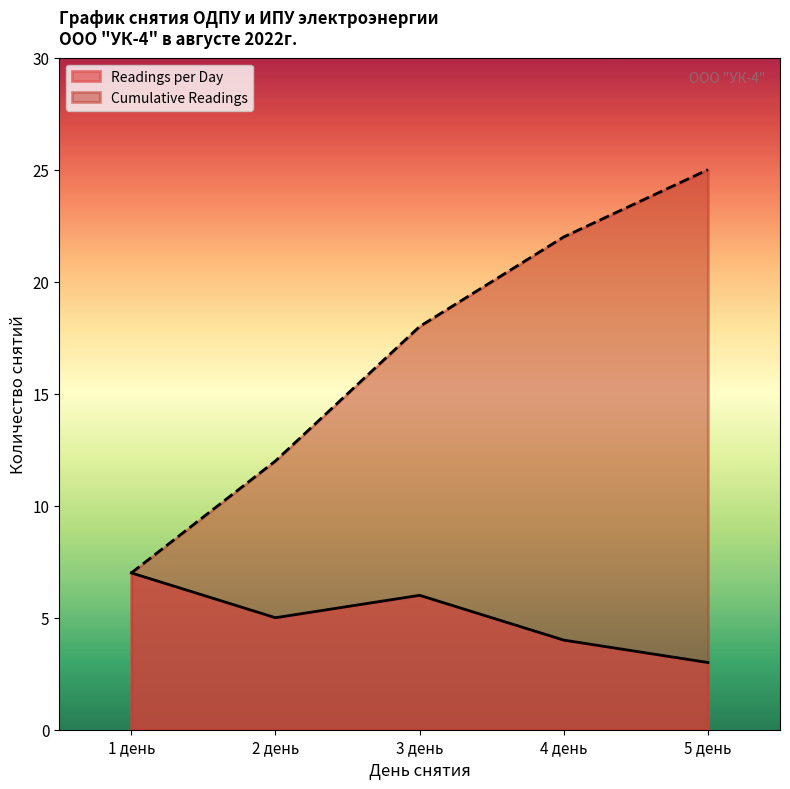

At which label is Cumulative Readings closest to 16?

3 день